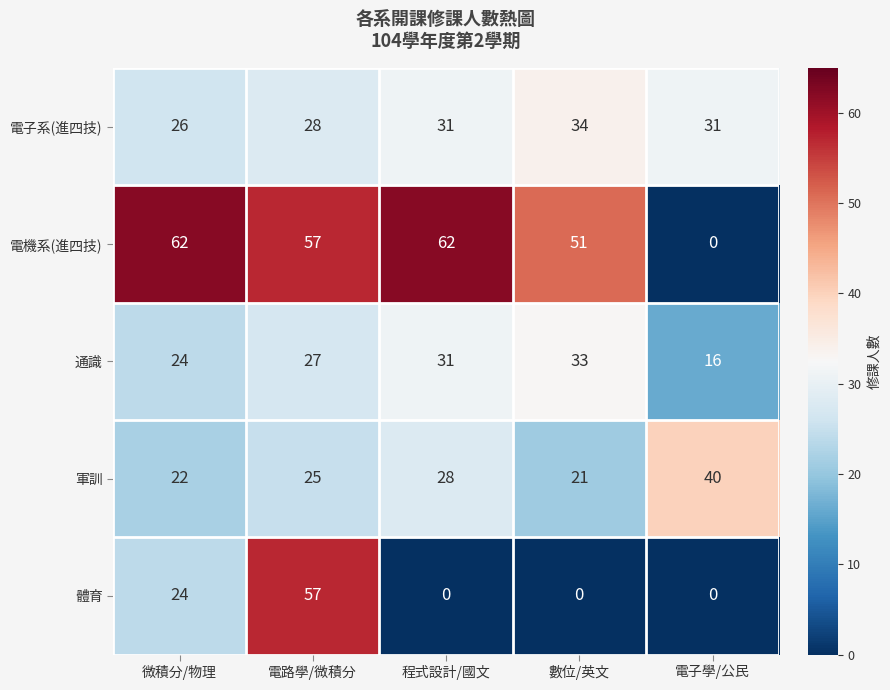

The 軍訓 series shows 40 at 電子學/公民. True or false?

True